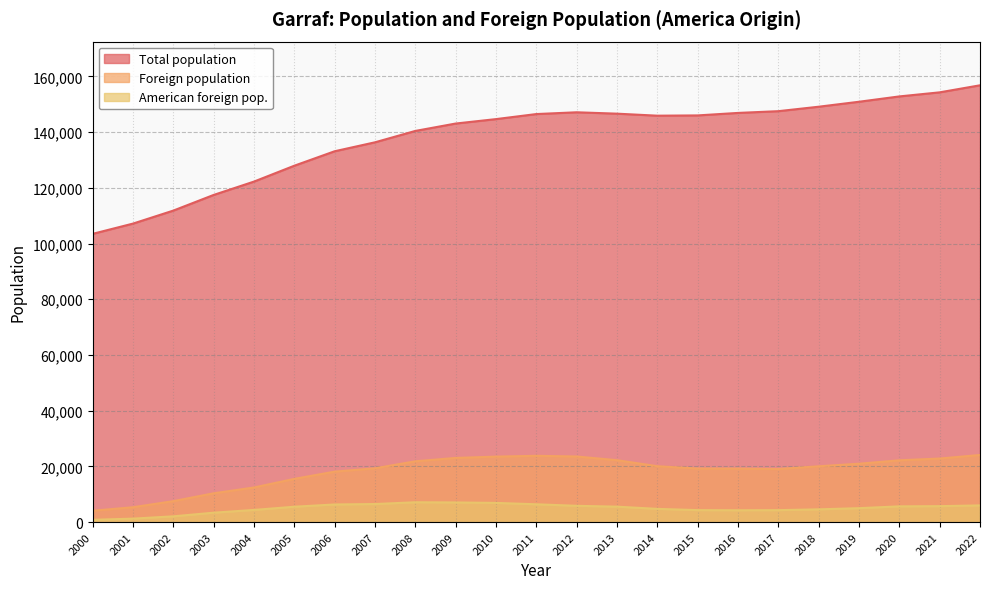

Rank the categories by American foreign pop. value from lowest to highest.

2000, 2001, 2002, 2003, 2016, 2017, 2015, 2004, 2018, 2014, 2019, 2005, 2013, 2020, 2021, 2012, 2022, 2006, 2011, 2007, 2010, 2009, 2008